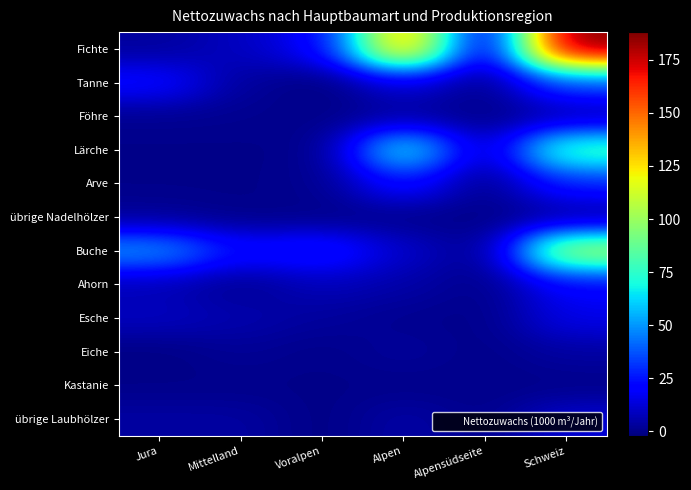

Which series changed the most between Mittelland and Voralpen?

Fichte